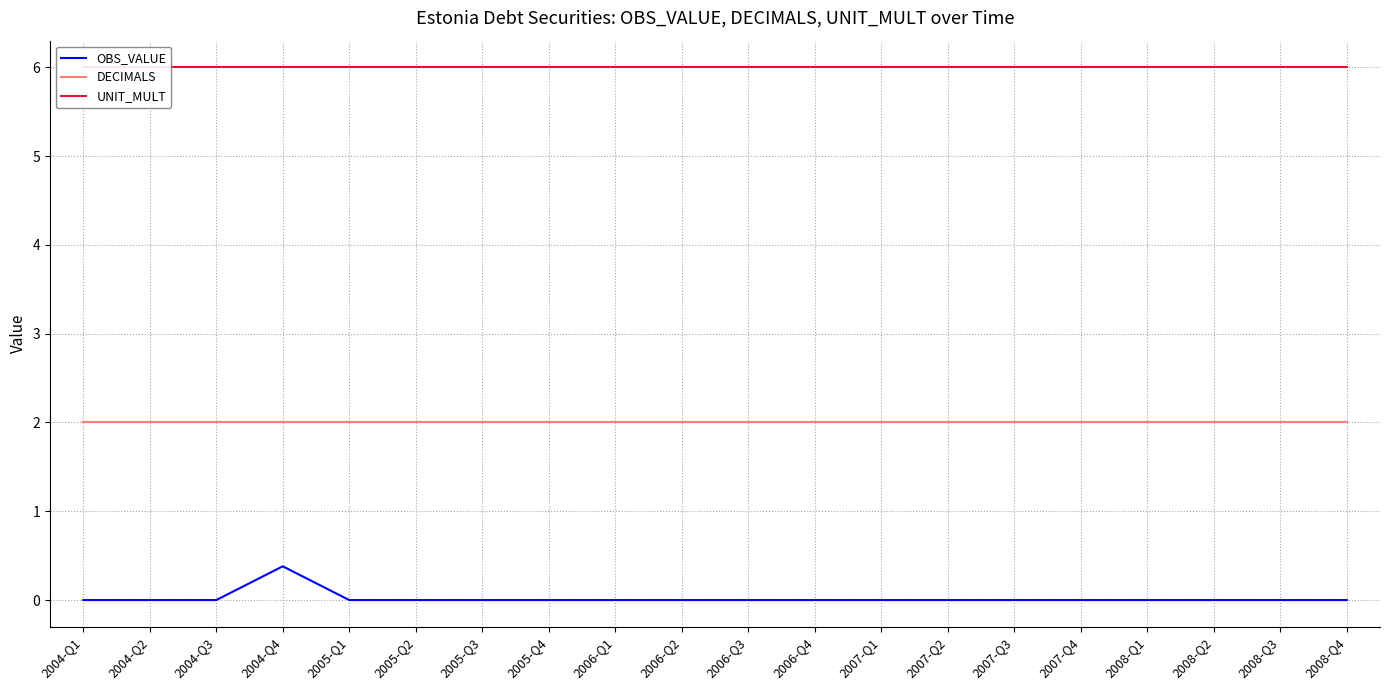

What is the spread (max minus min) of values at 2005-Q4?

6.0